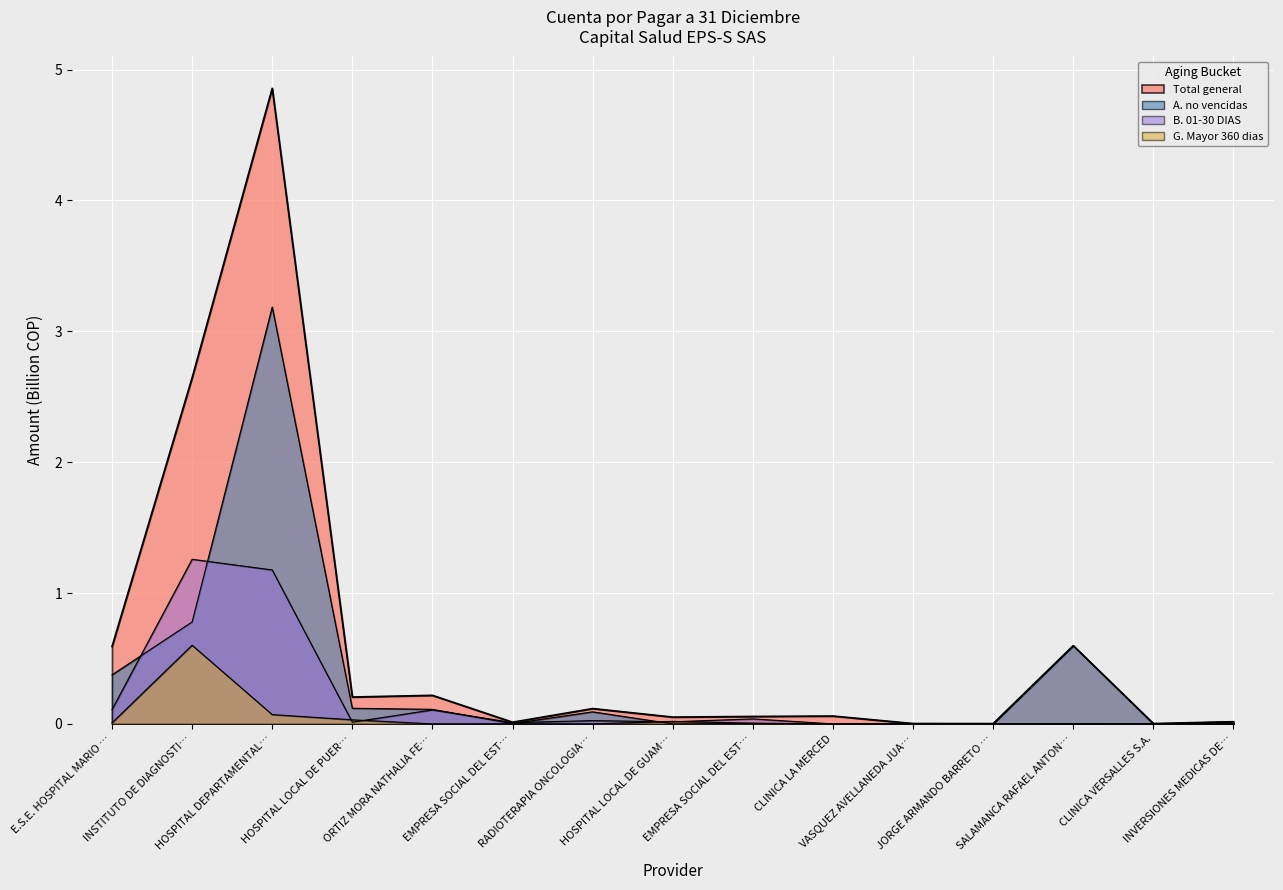

Which category has the lowest value across all series?

HOSPITAL LOCAL DE GUAM…